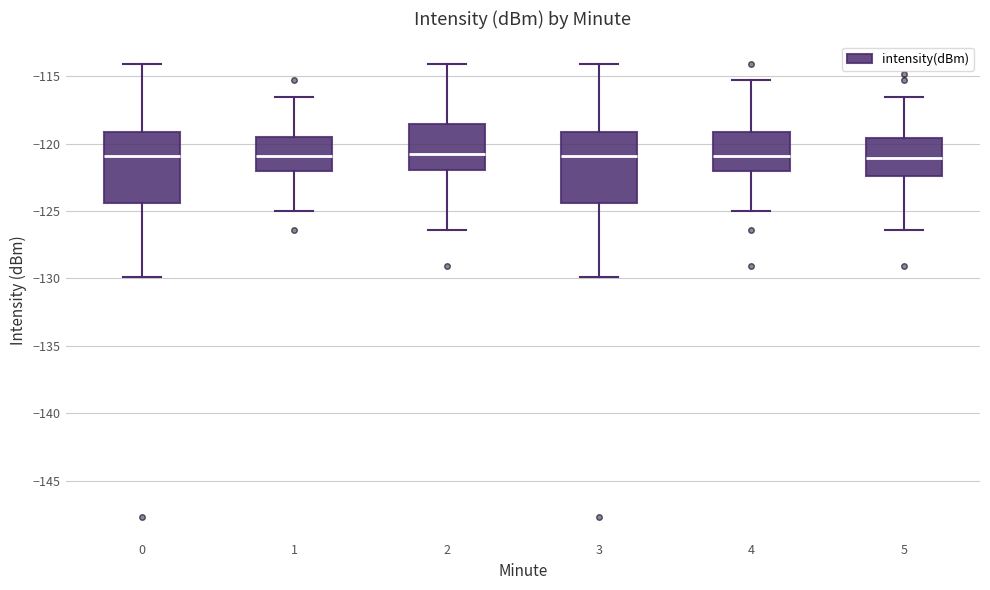

Where does the lower whisker of the box at x = 3 end on the y-axis? The values are not printed on the chart, so give them approximately, as read against the axis.

-130.0